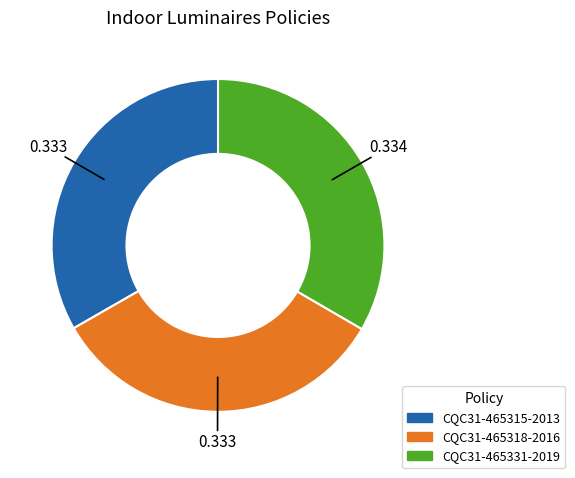

Is there a majority slice in this chart?

No